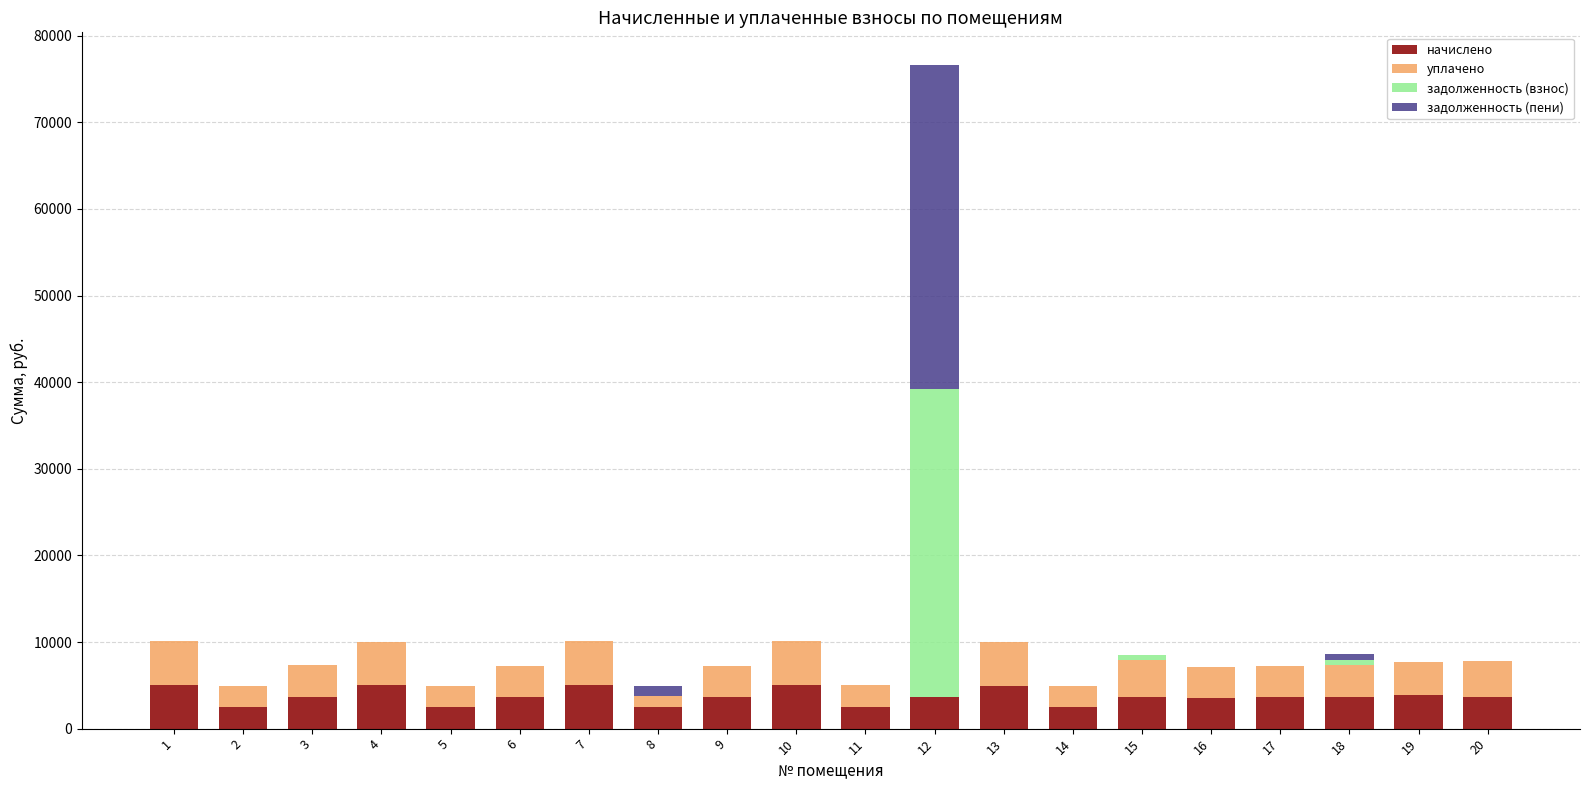

What is the total value across all series at 5?

4968.0